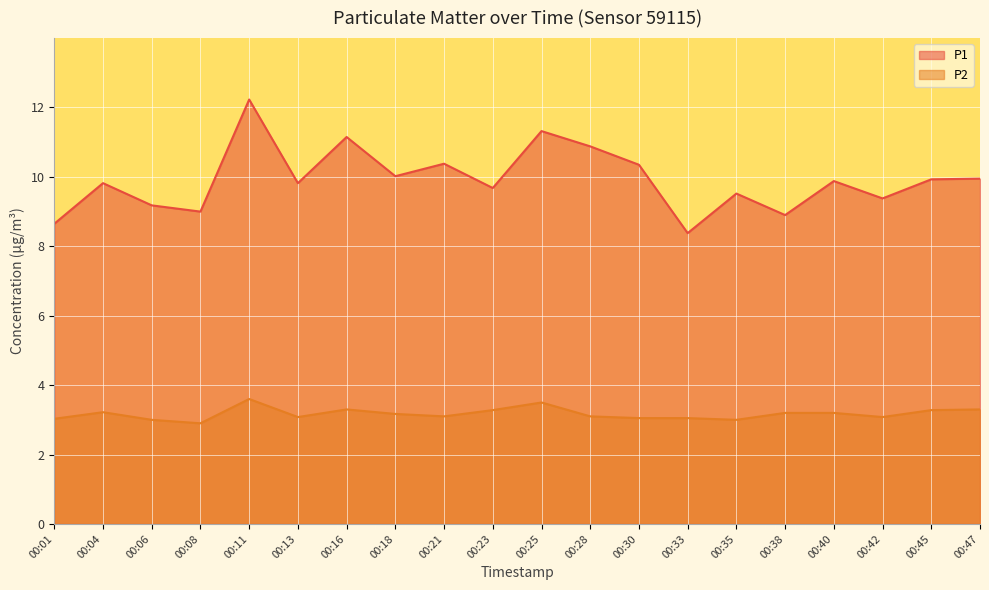

What is the smallest value displayed?

2.9